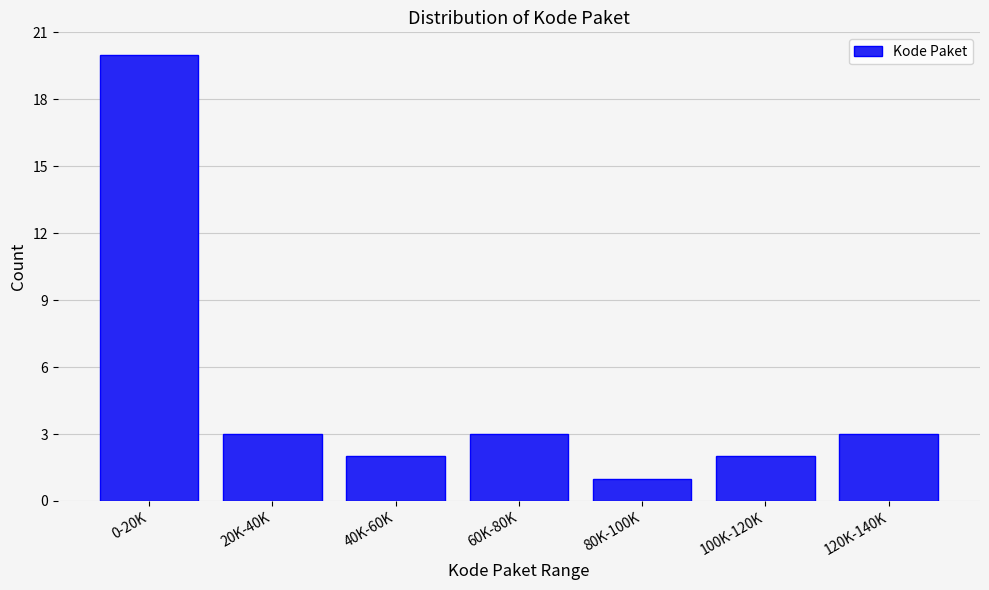

Reading left to right, transcribe all the data shown in this chart.

20	3	2	3	1	2	3